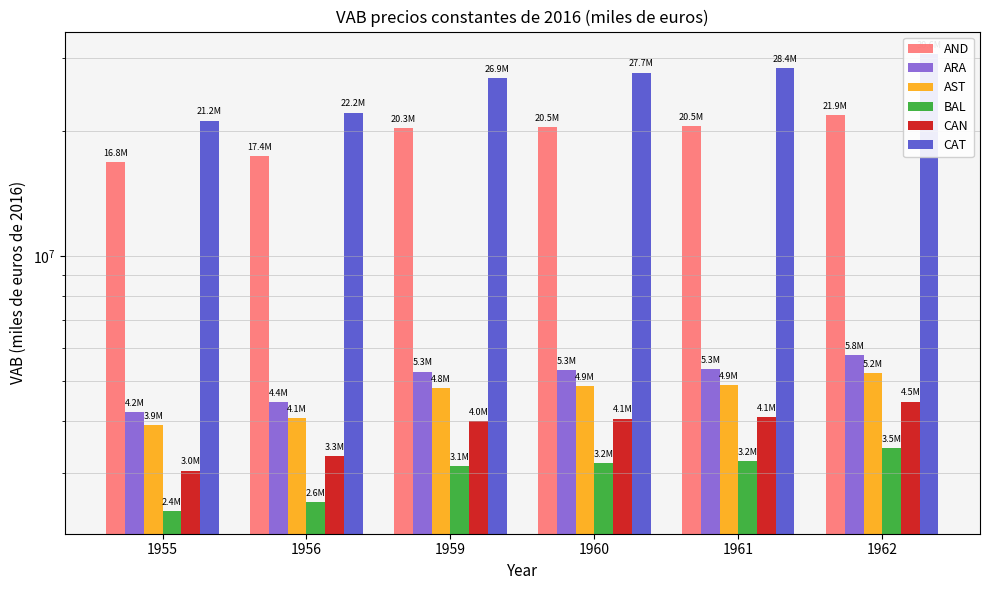

The value of CAN at 1962 is 5962990.7. True or false?

False